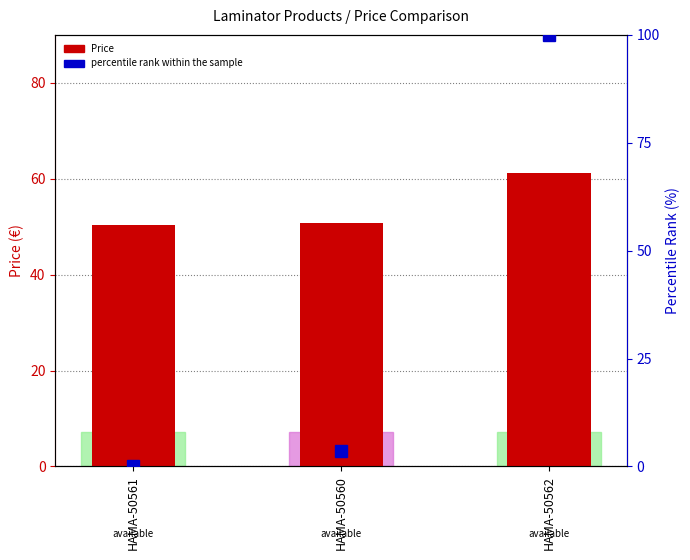

Reading left to right, extract all data points from this chart.

Price: HAMA-50561=50.4	HAMA-50560=50.8	HAMA-50562=61.2
percentile rank within the sample: HAMA-50561=0.0	HAMA-50560=3.6	HAMA-50562=100.0